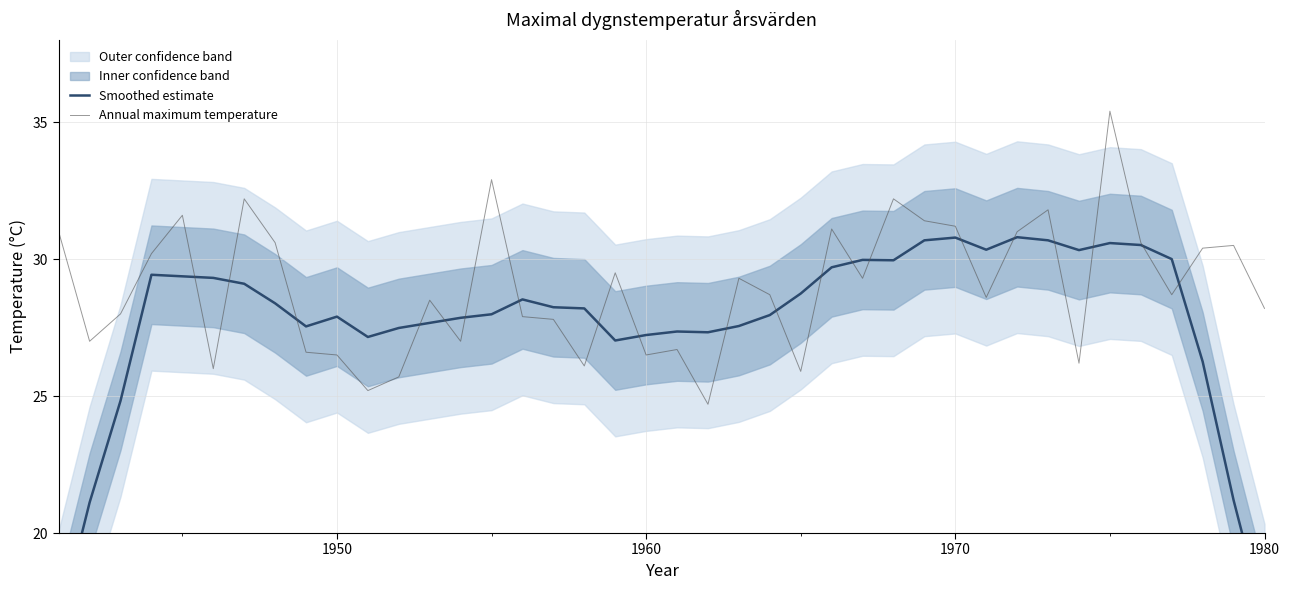

What is the maximum value for Annual maximum temperature?

35.4